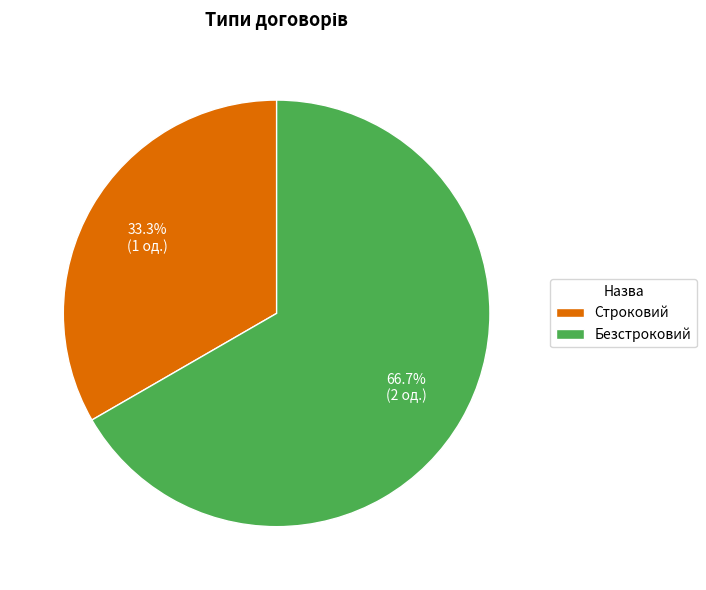

Combined, do Строковий and Безстроковий account for over 50%?

Yes